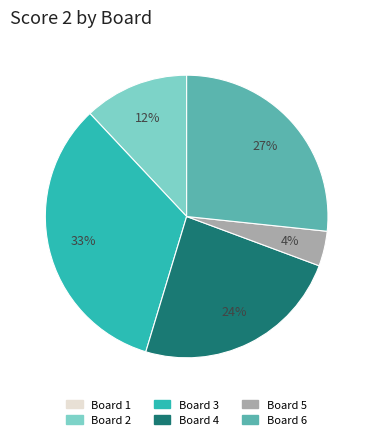

Which slice is the largest?

Board 3